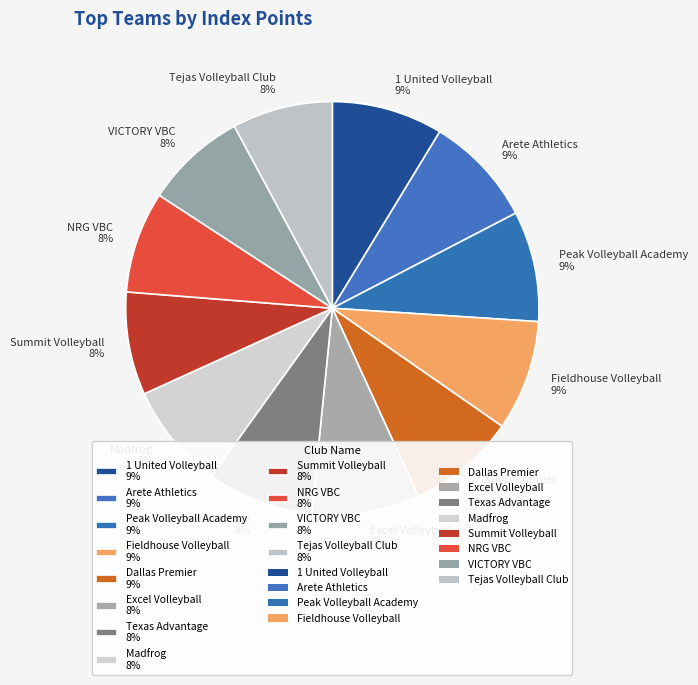

Is the sum of Excel Volleyball 8% and VICTORY VBC 8% greater than half?

No